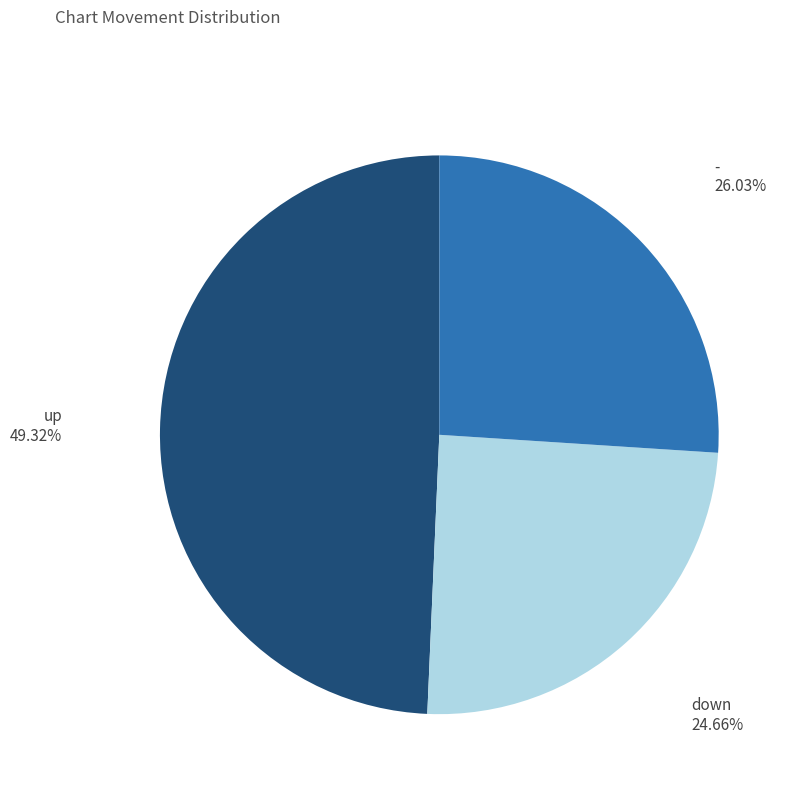

What is the largest slice in the pie chart?

up